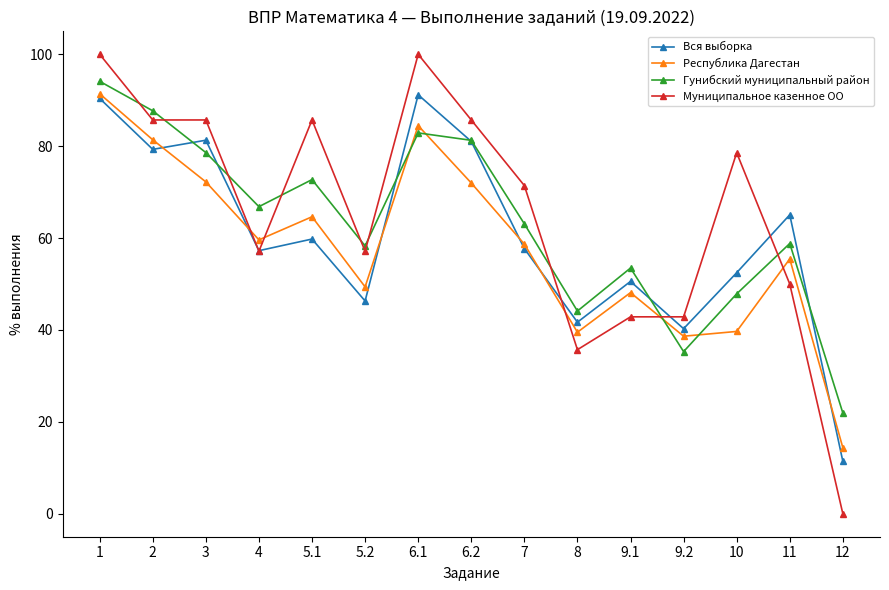

Does the chart have visible grid lines?

No